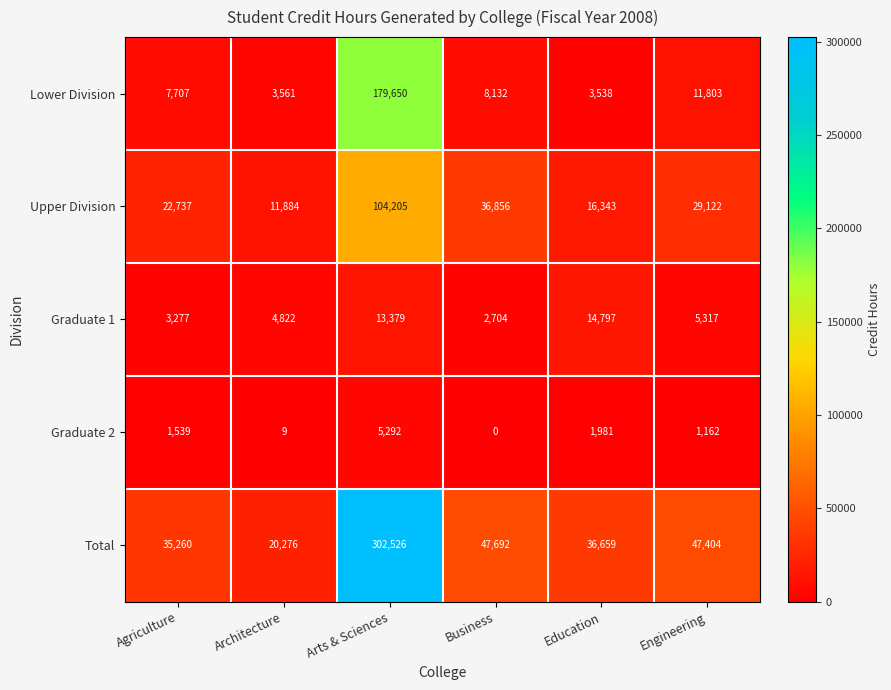

Is it true that Lower Division equals 179650 at Arts & Sciences?

True